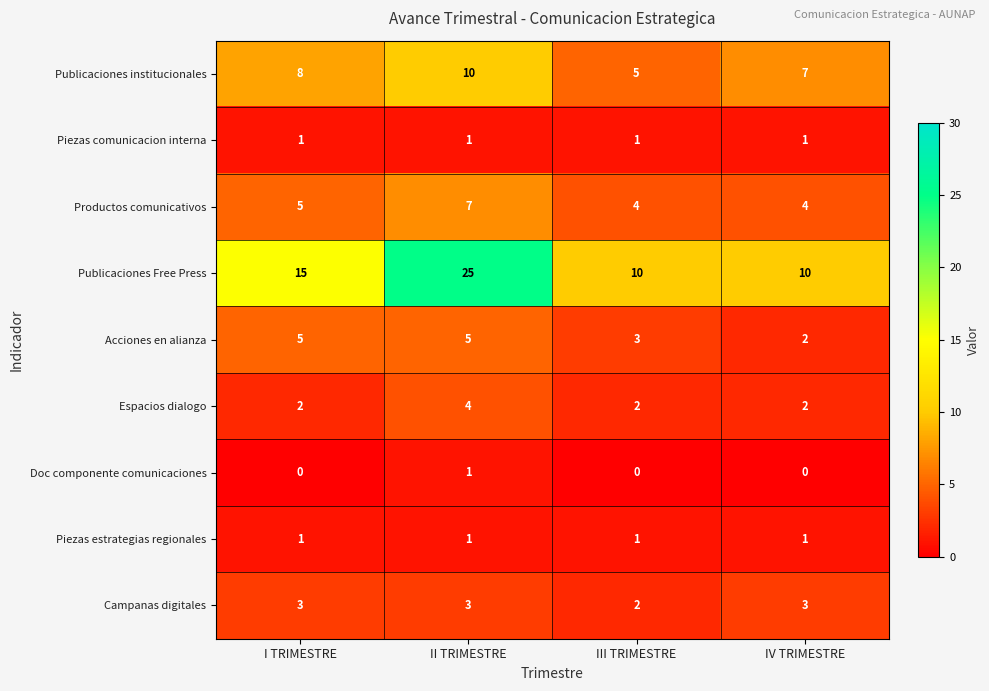

What is the average value of the Acciones en alianza series?

4